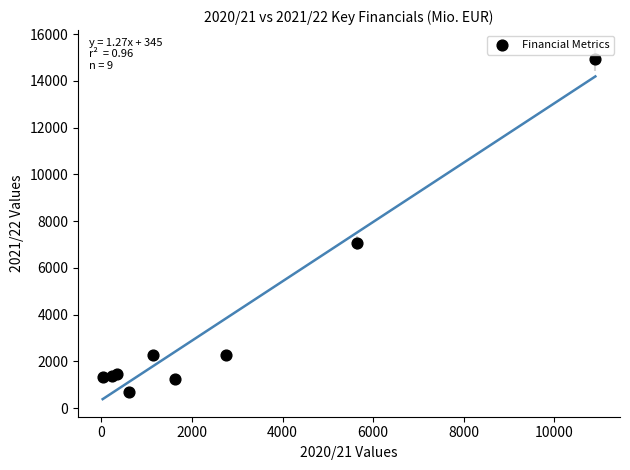

What Y value in the scatter plot is closest to 7816?

7069.3